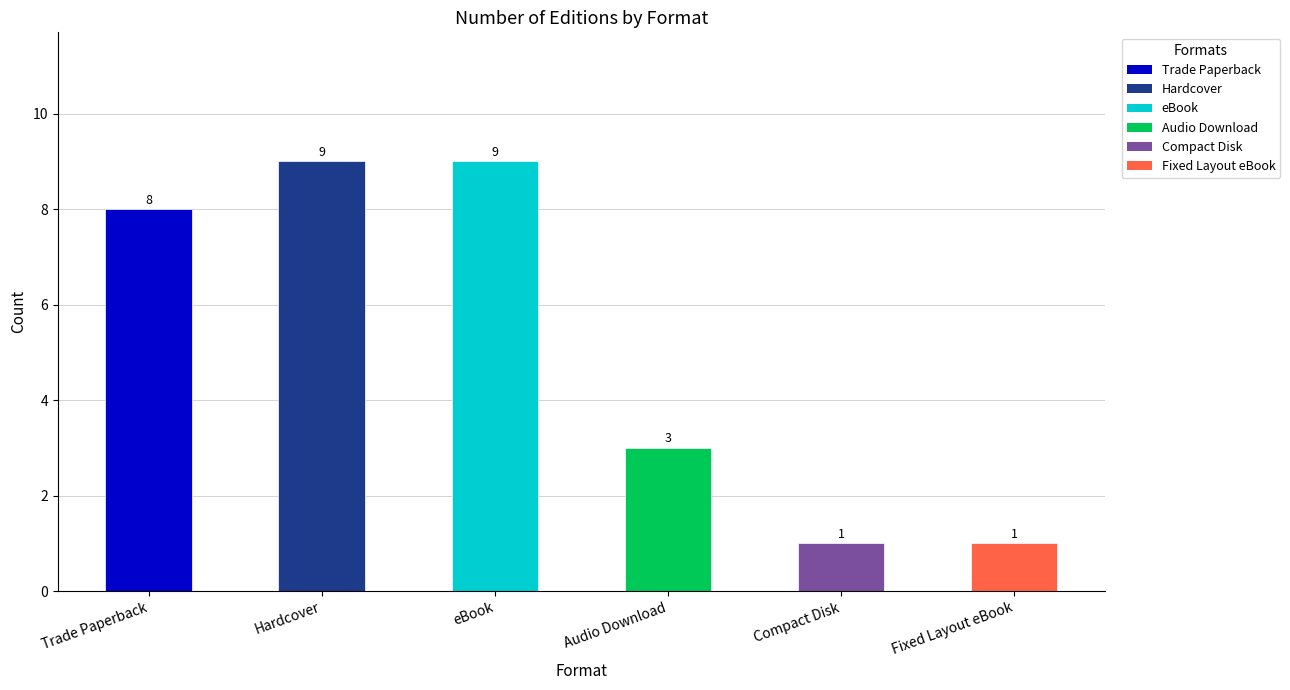

How many values are between 1 and 9?

6